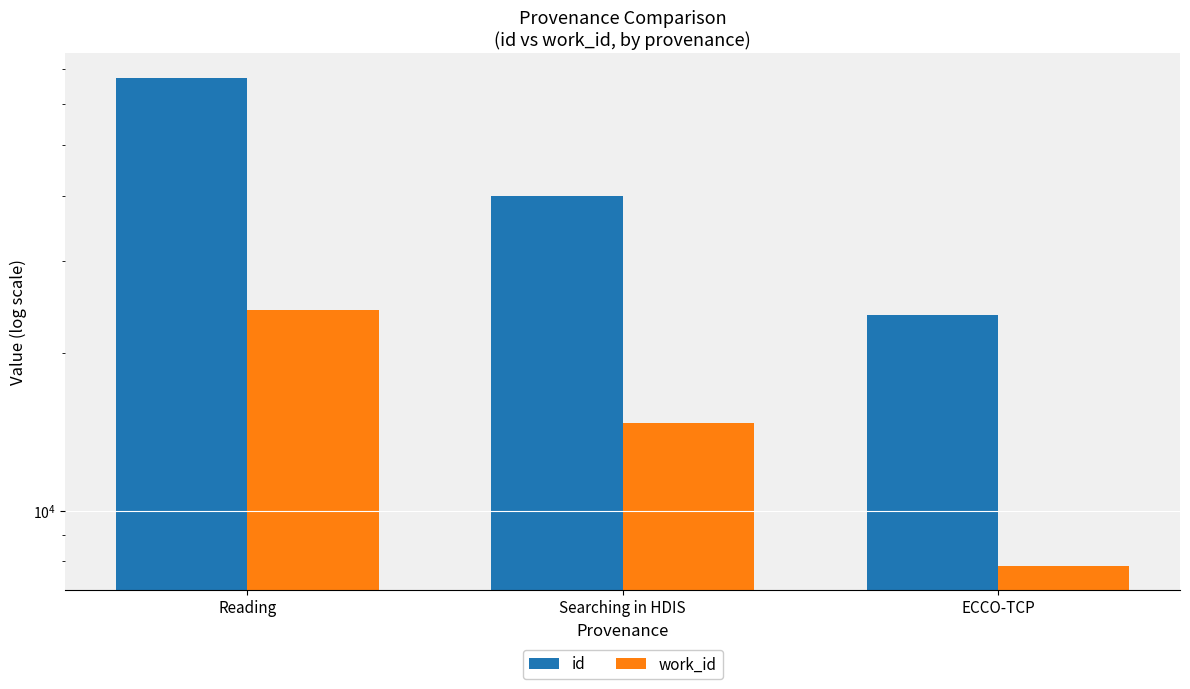

The value of id at Searching in HDIS is 40102. True or false?

True